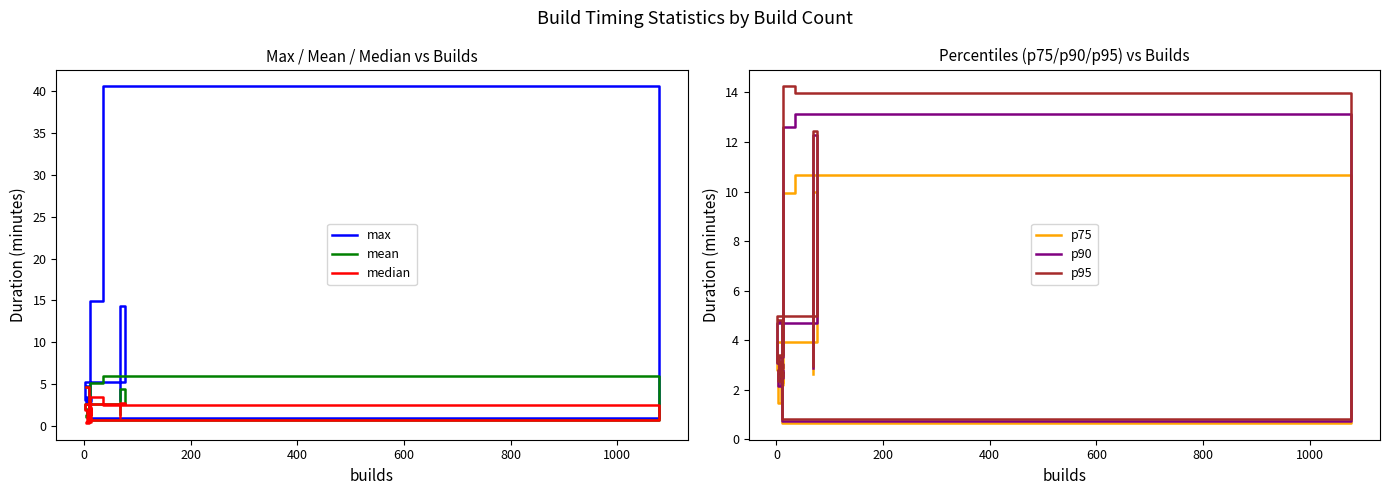

The value of max at −200 is 2.8. True or false?

False